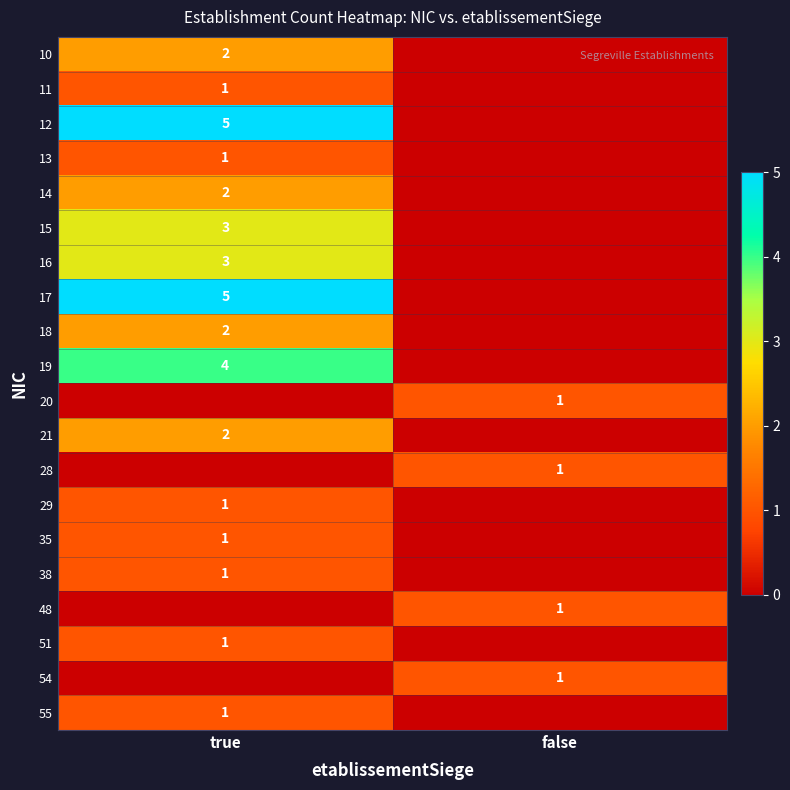

True or false: 14 has a value of 2 at true.

True